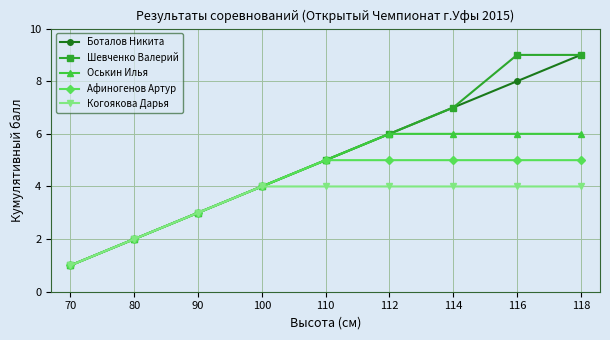

How many categories are shown in the chart?

9